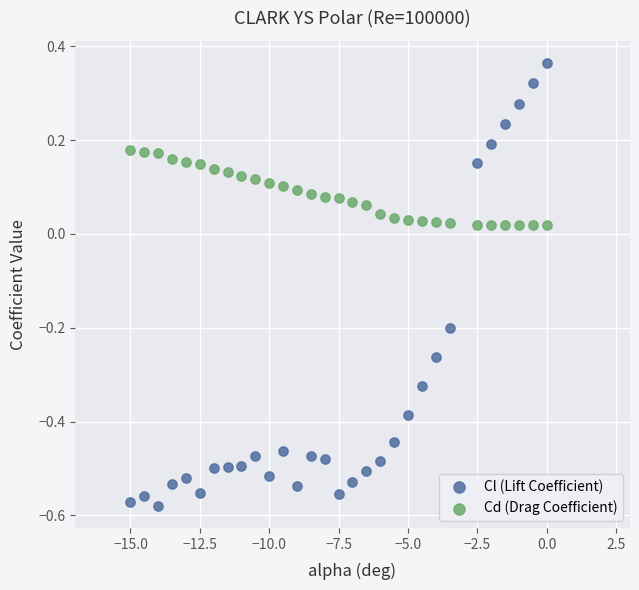

Across all data points, what is the range of Y values (max minus min)?

0.9